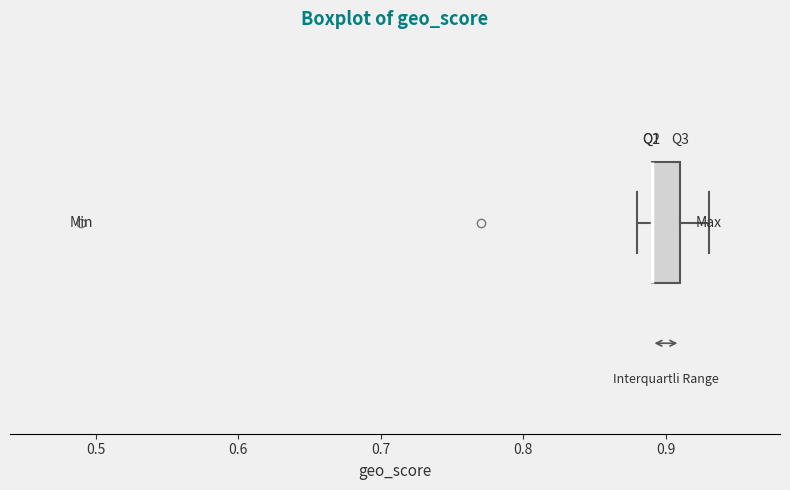

Read this box plot against the x-axis: the position of the median line, the range covered by the box, and the ends of both whiskers. The values are not printed on the chart, so give them approximately, as read against the axis.

median 0.89 (drawn on the box's left edge), box 0.89 to 0.91, whiskers 0.88 to 0.93